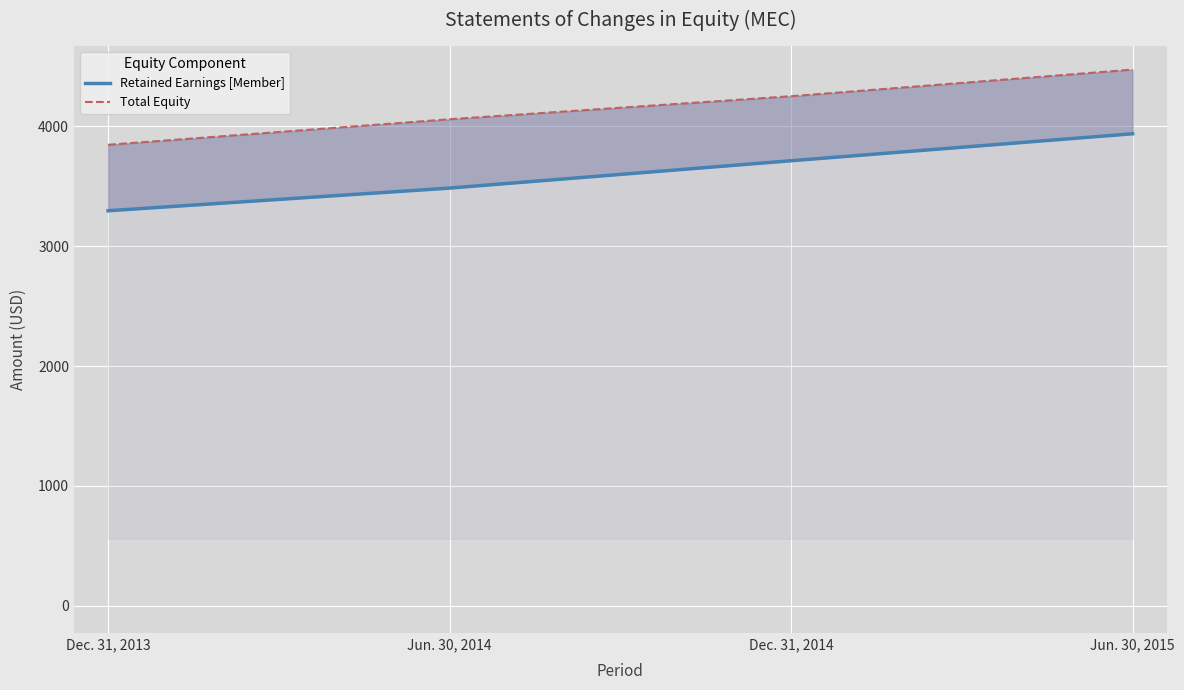

What position from the right is Dec. 31, 2013?

4